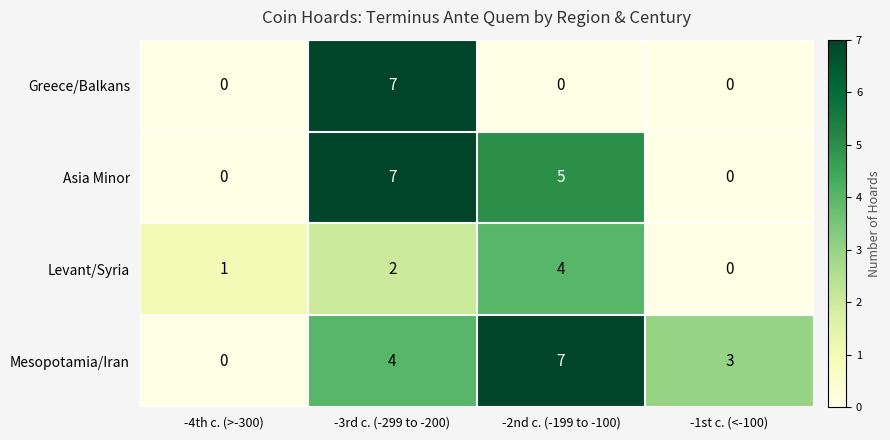

How many values in Mesopotamia/Iran are above zero?

3